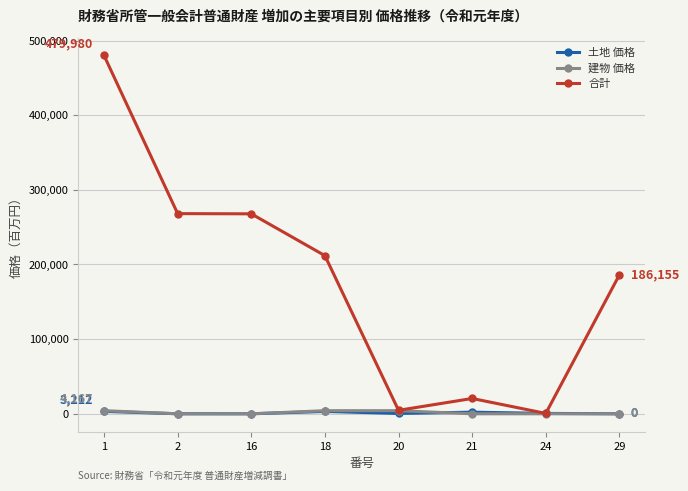

What is the value of the 土地 価格 point at the 5th from the left?

462